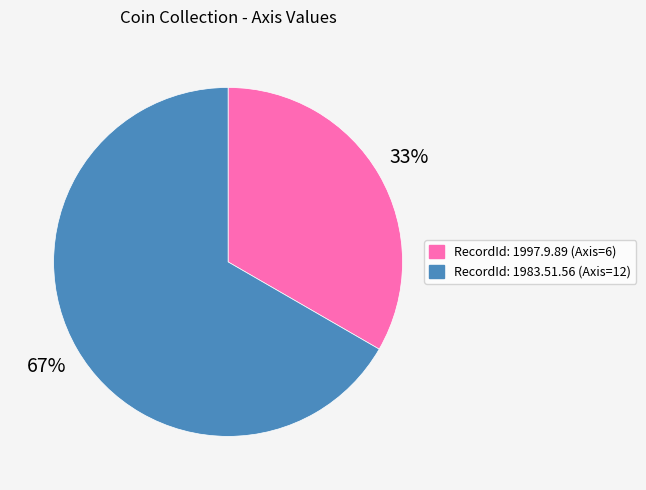

Is there any slice that represents more than half of the pie?

Yes